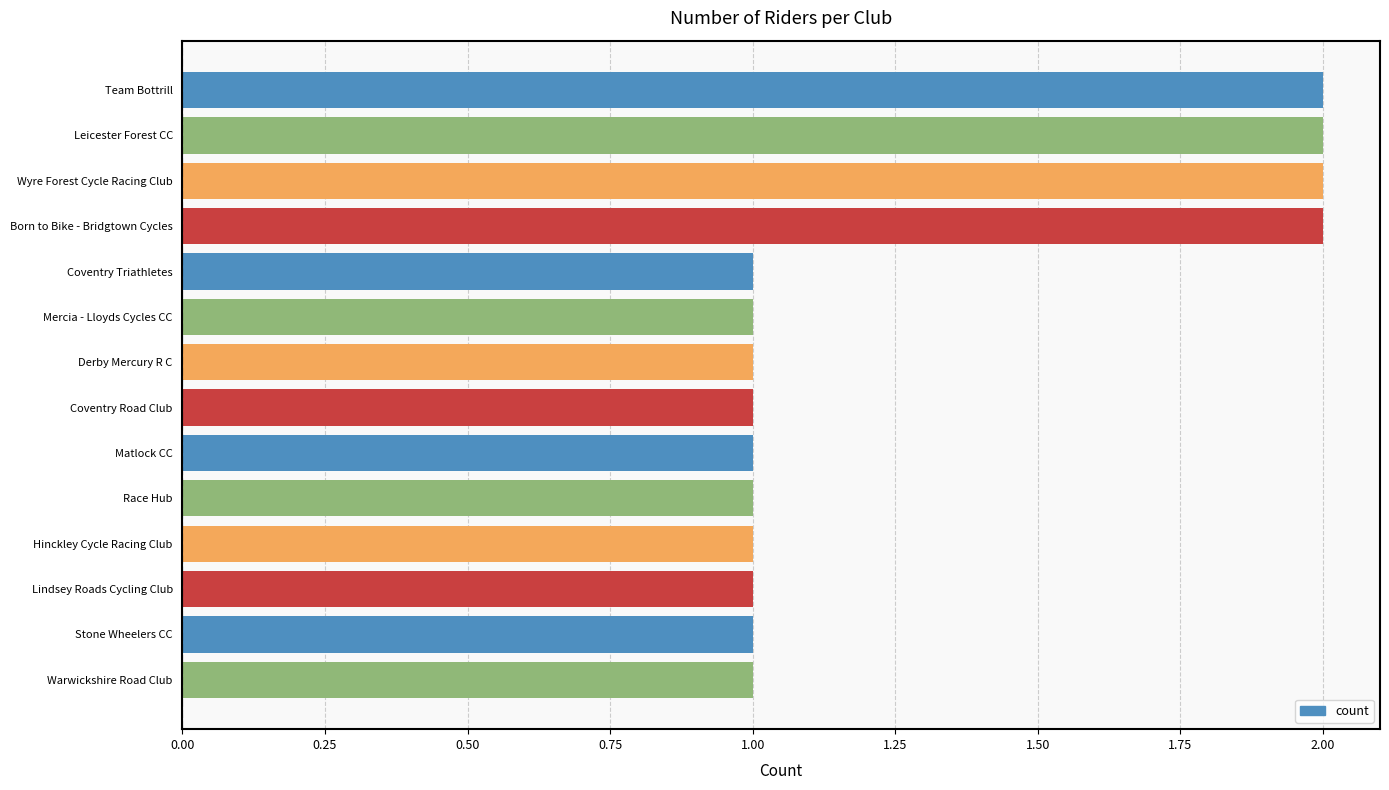

Reading bottom to top, what are all the values shown in this chart?

Warwickshire Road Club=1	Stone Wheelers CC=1	Lindsey Roads Cycling Club=1	Hinckley Cycle Racing Club=1	Race Hub=1	Matlock CC=1	Coventry Road Club=1	Derby Mercury R C=1	Mercia - Lloyds Cycles CC=1	Coventry Triathletes=1	Born to Bike - Bridgtown Cycles=2	Wyre Forest Cycle Racing Club=2	Leicester Forest CC=2	Team Bottrill=2